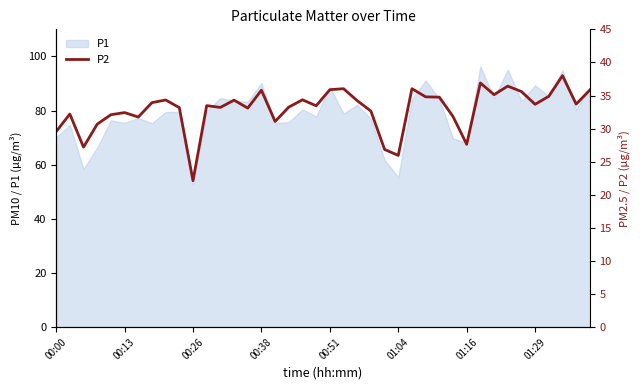

What is the lowest value of the P1 series?

52.8